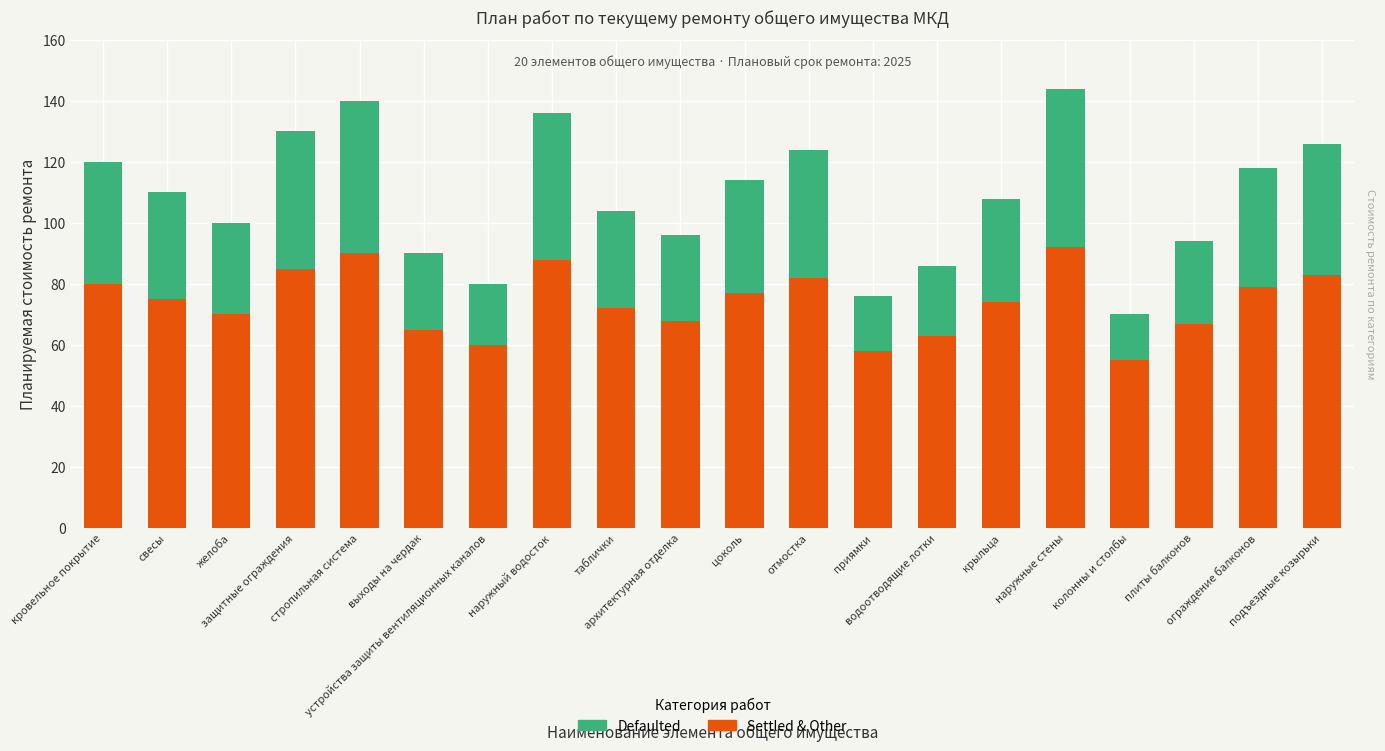

Between защитные ограждения and ограждение балконов, which series saw the biggest shift?

Settled & Other